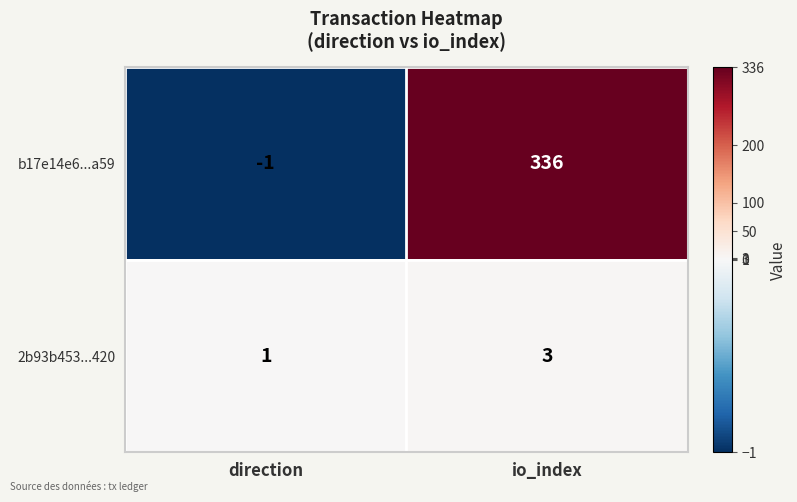

What is the spread (max minus min) of values at direction?

2